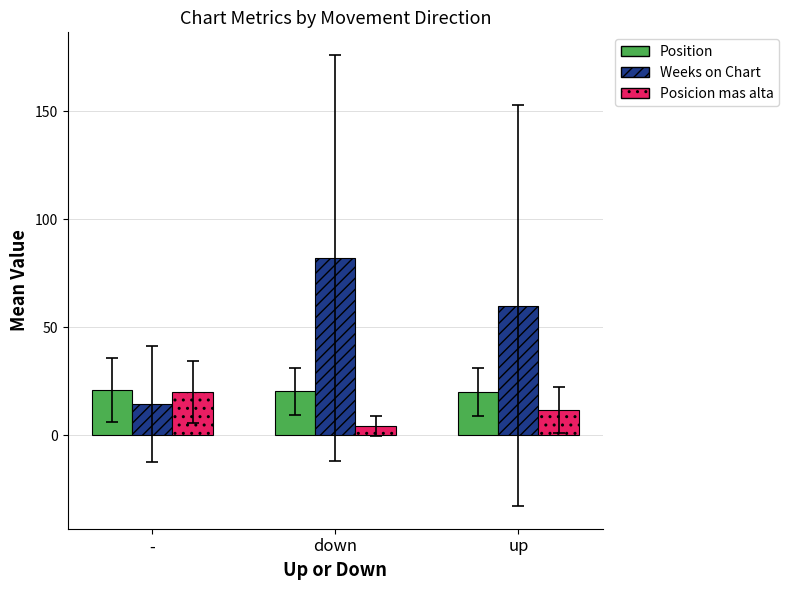

Which category has the highest value across all series?

down